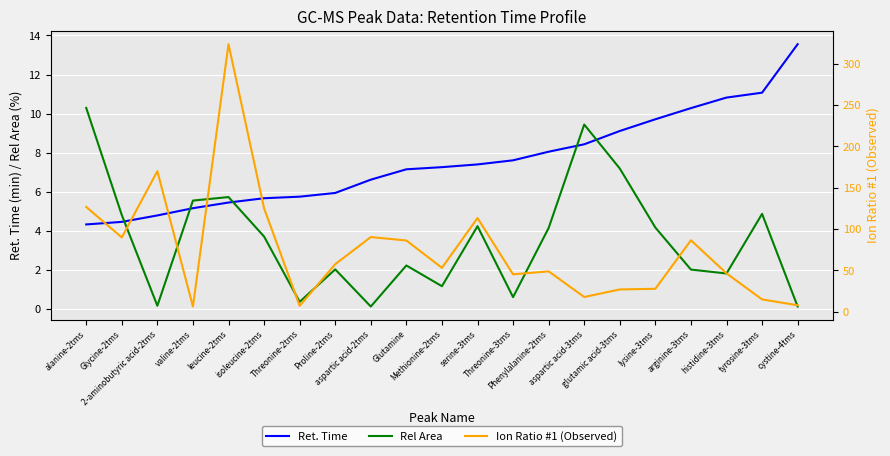

Is it true that Ret. Time equals 4.8 at 2-aminobutyric acid-2tms?

True